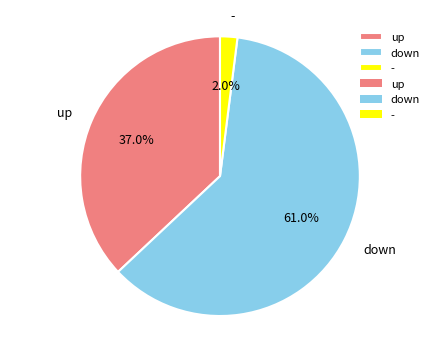

What is the ratio of the value at down to the value at -?

30.5